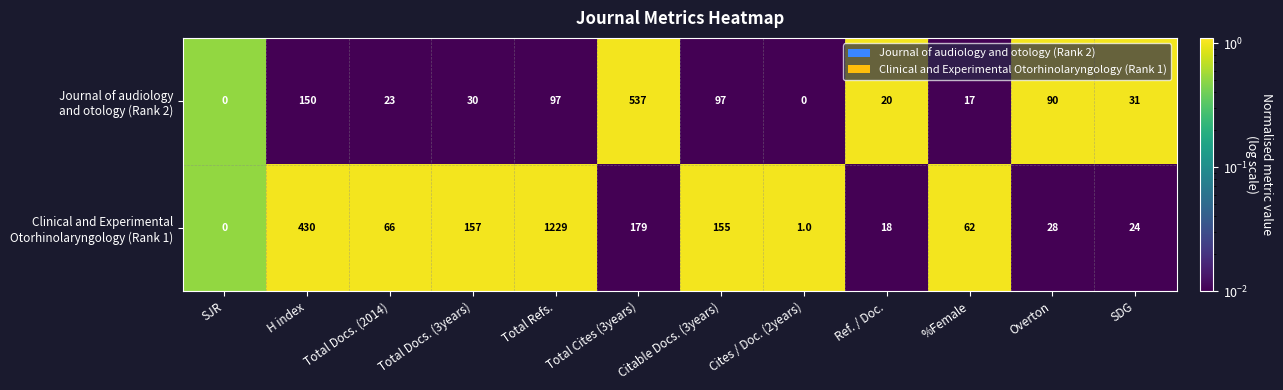

What is the total value across all series at Citable Docs. (3years)?

252